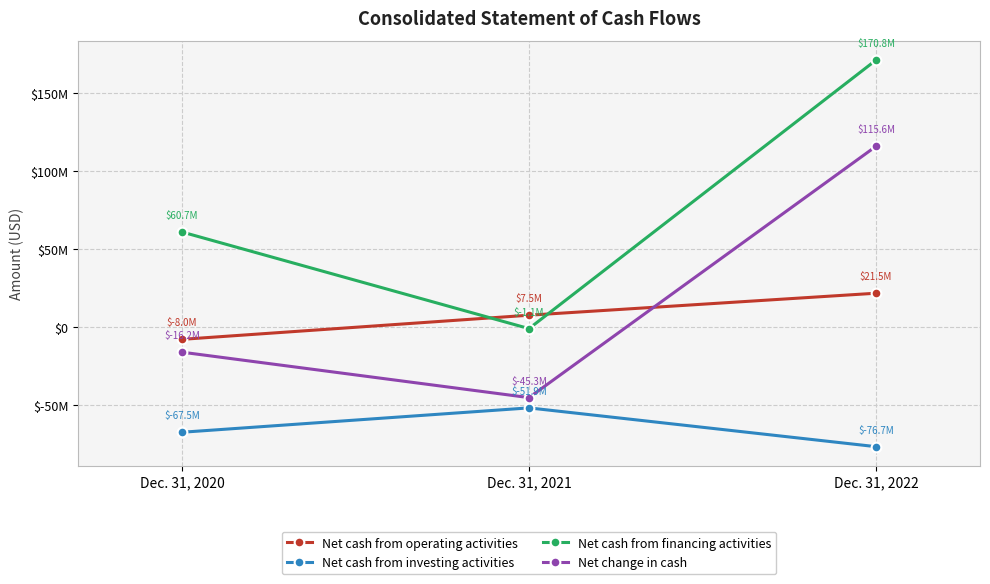

What is the value of the Net cash from financing activities point at the 1st from the left?

60743000